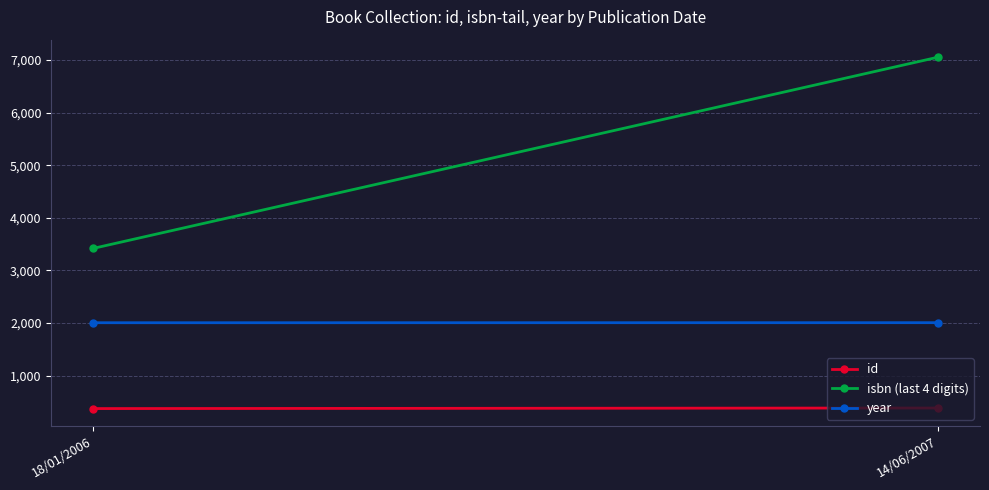

How many lines are shown in the chart?

3